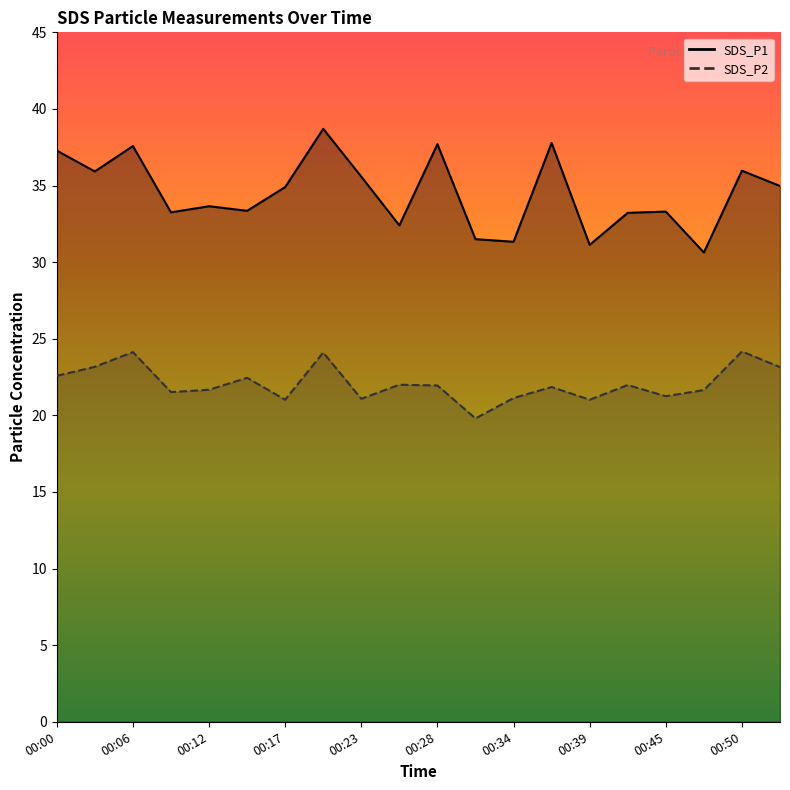

Between 00:12 and 00:50, which series saw the biggest shift?

SDS_P2